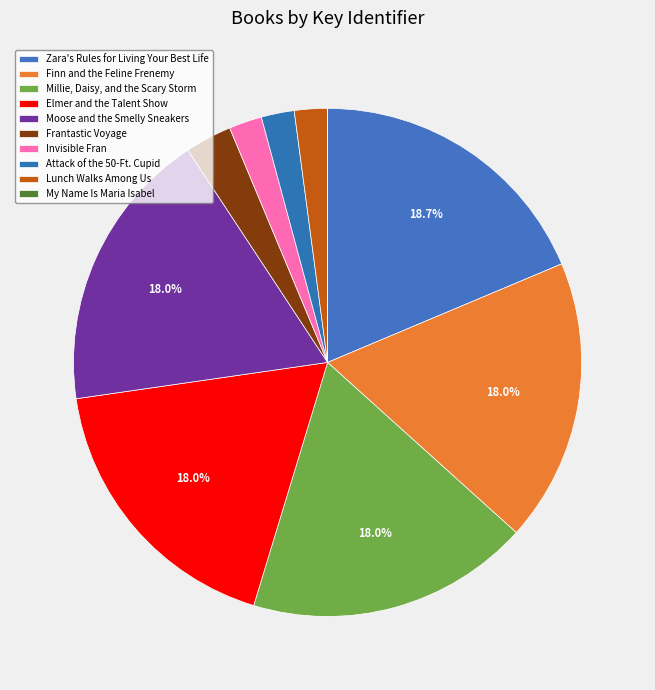

The Elmer and the Talent Show slice represents 18% of the pie. True or false?

True